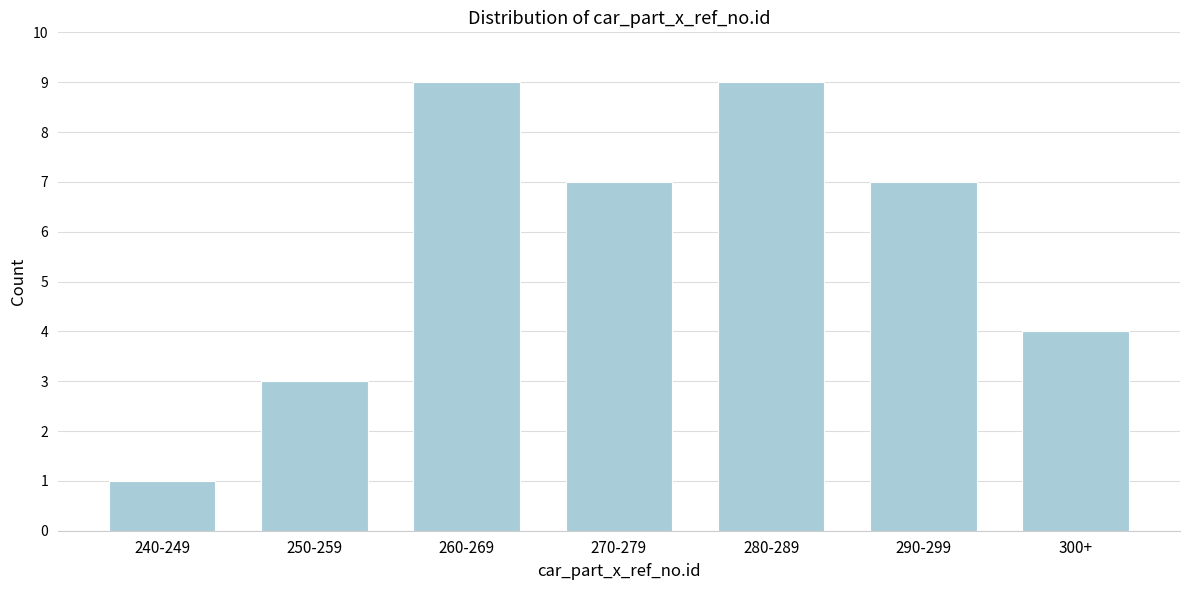

Reading left to right, list all the values displayed in this chart.

1	3	9	7	9	7	4